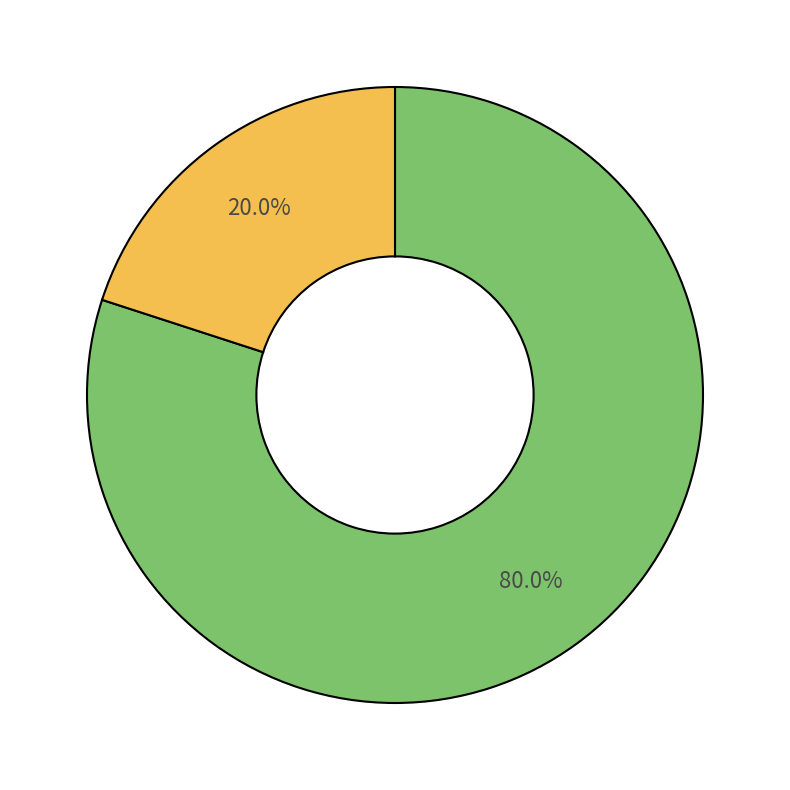

How many slices are in this pie chart?

2